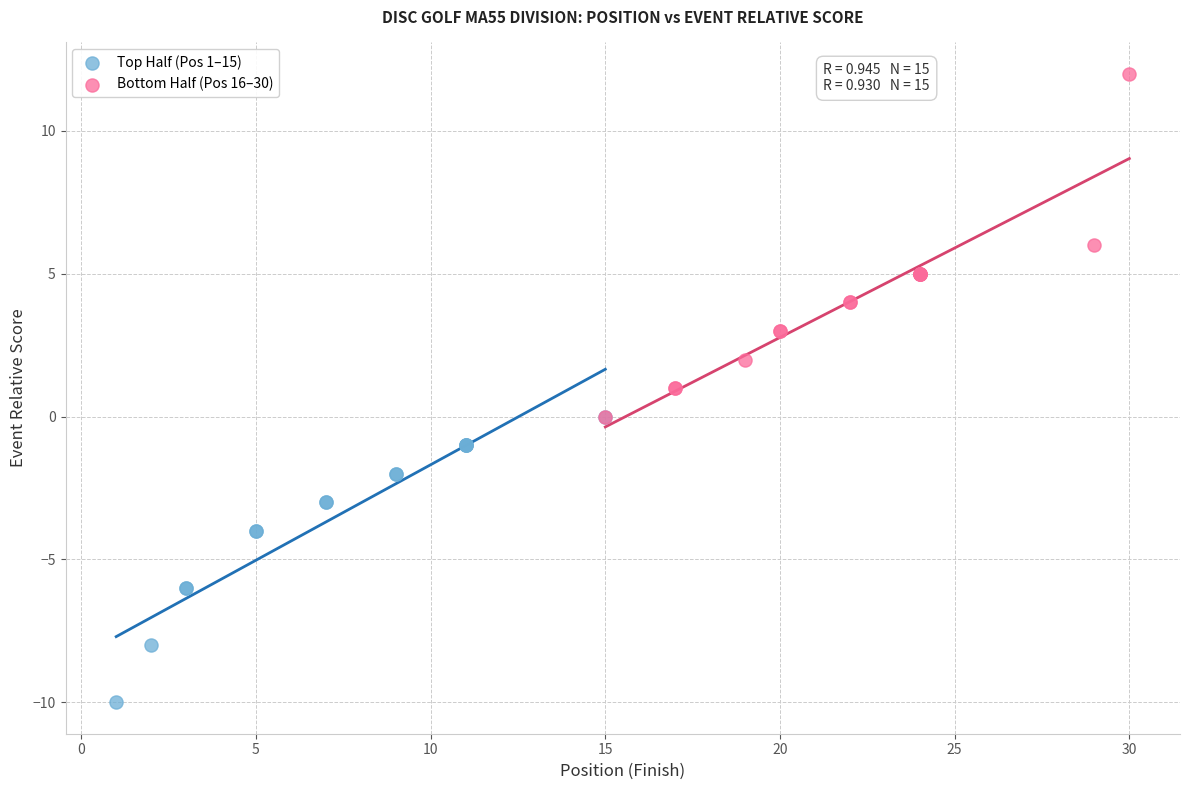

Which series has the largest Y range (max minus min)?

Bottom Half (Pos 16–30)